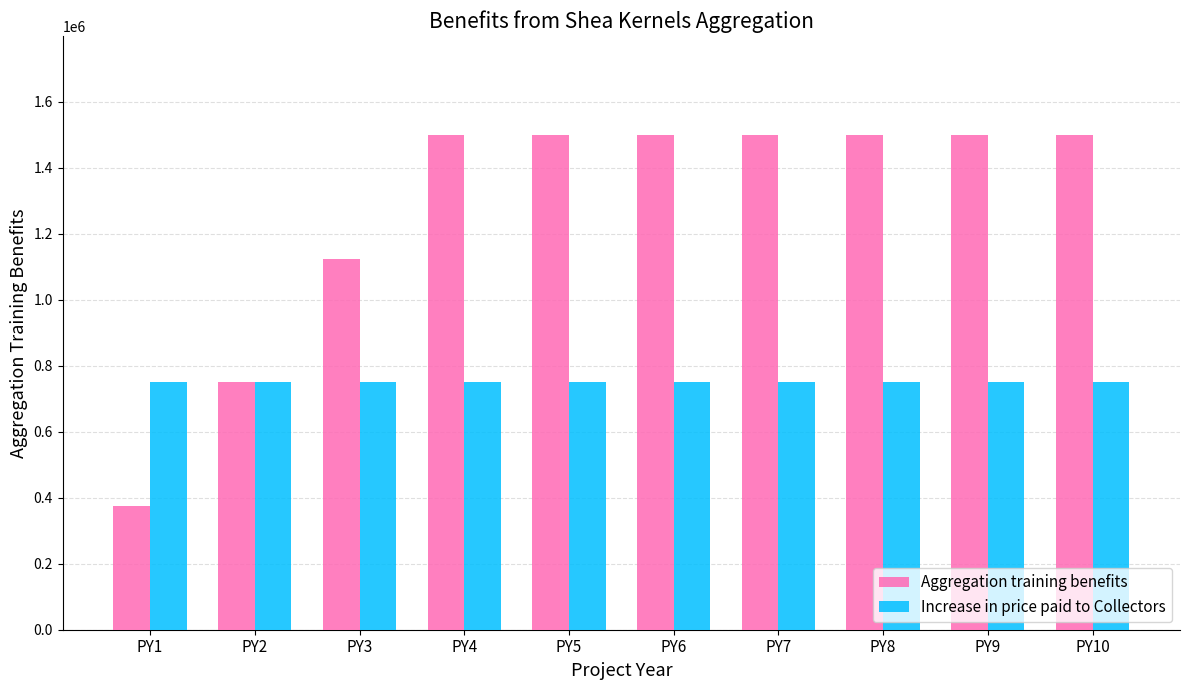

True or false: Aggregation training benefits has a value of 1124550 at PY3.

True